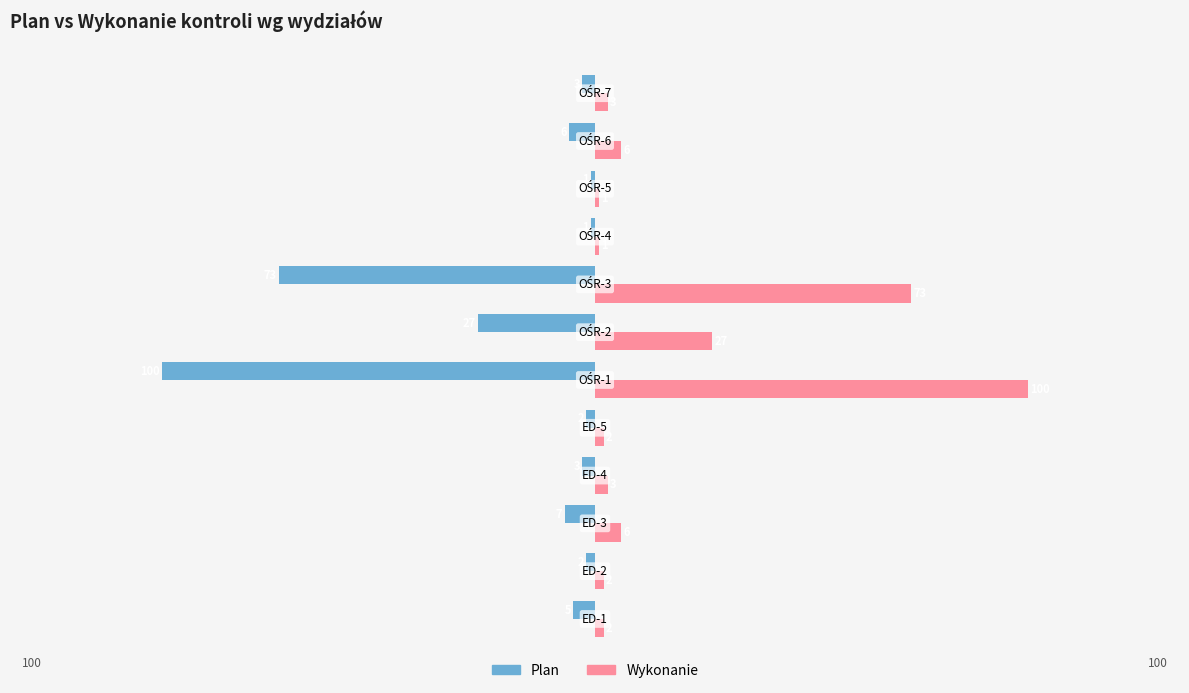

What is the minimum value shown in the chart?

-100